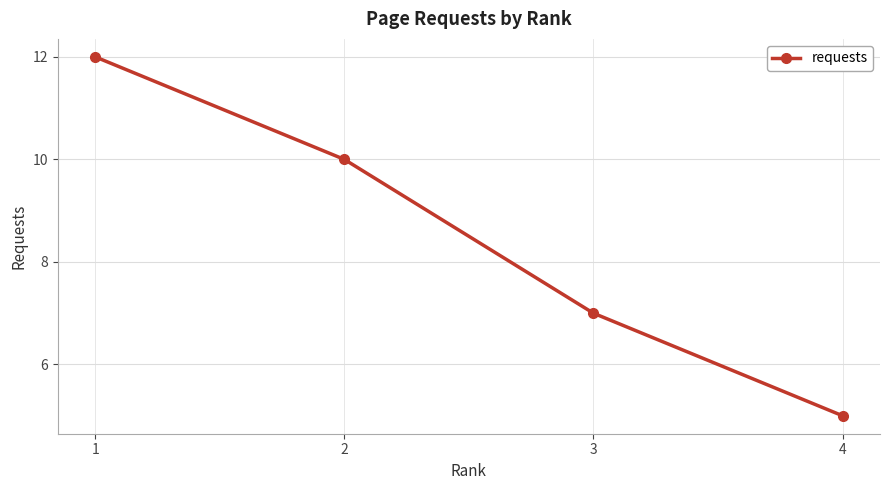

What is the minimum value shown in the chart?

5